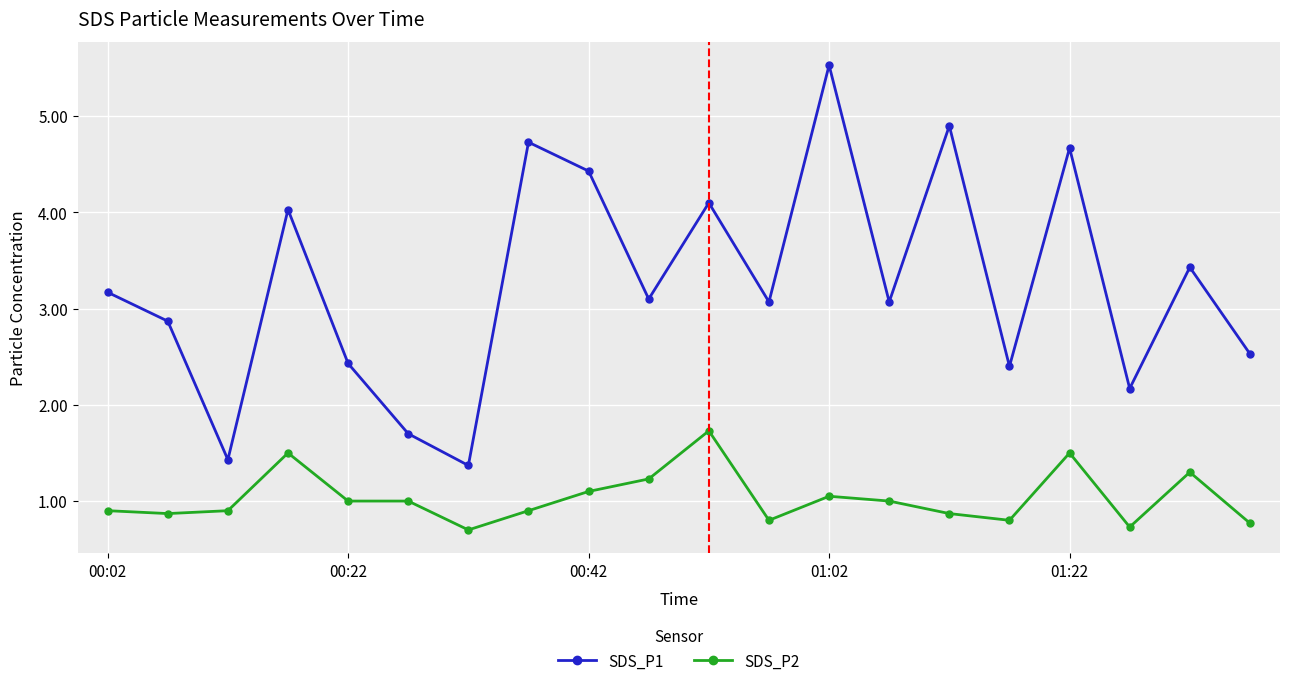

What is the value of the SDS_P2 point at the 17th from the left?

1.5